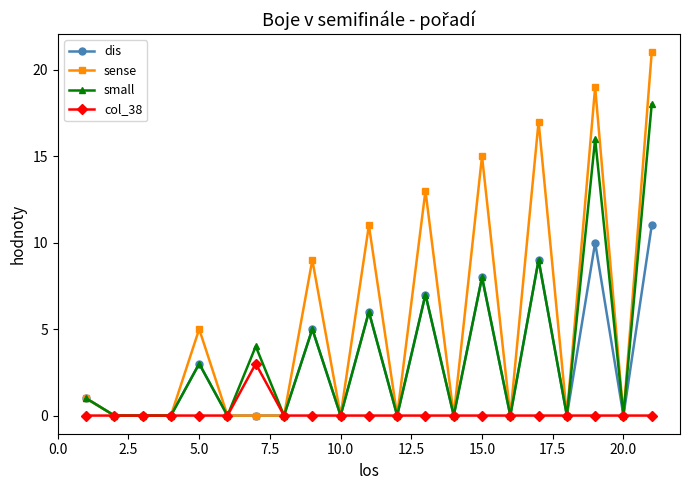

Which series has the largest total across all categories?

sense